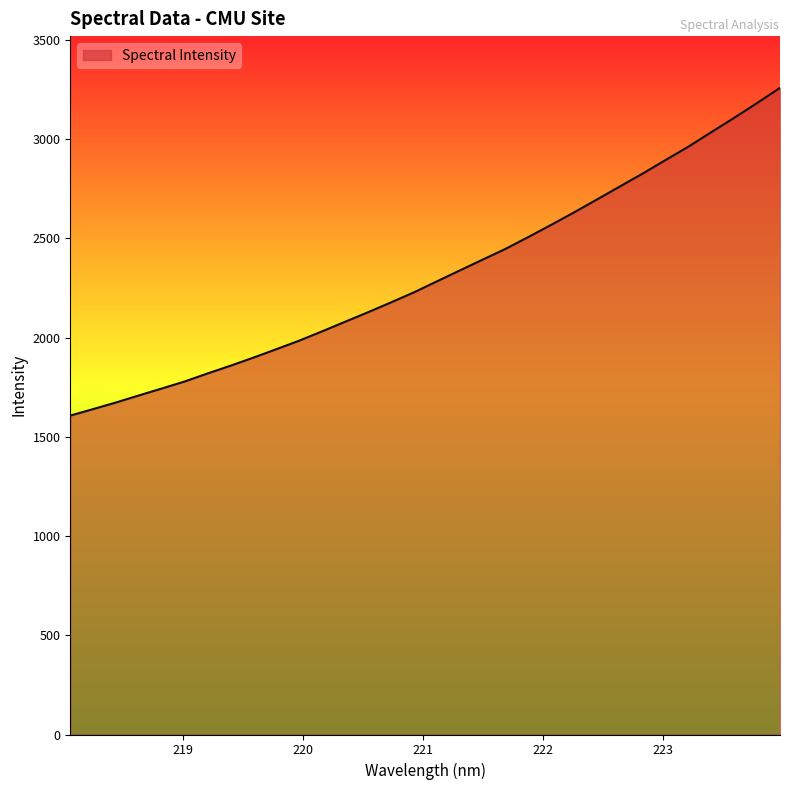

What is the difference between the maximum and minimum values?

1651.2